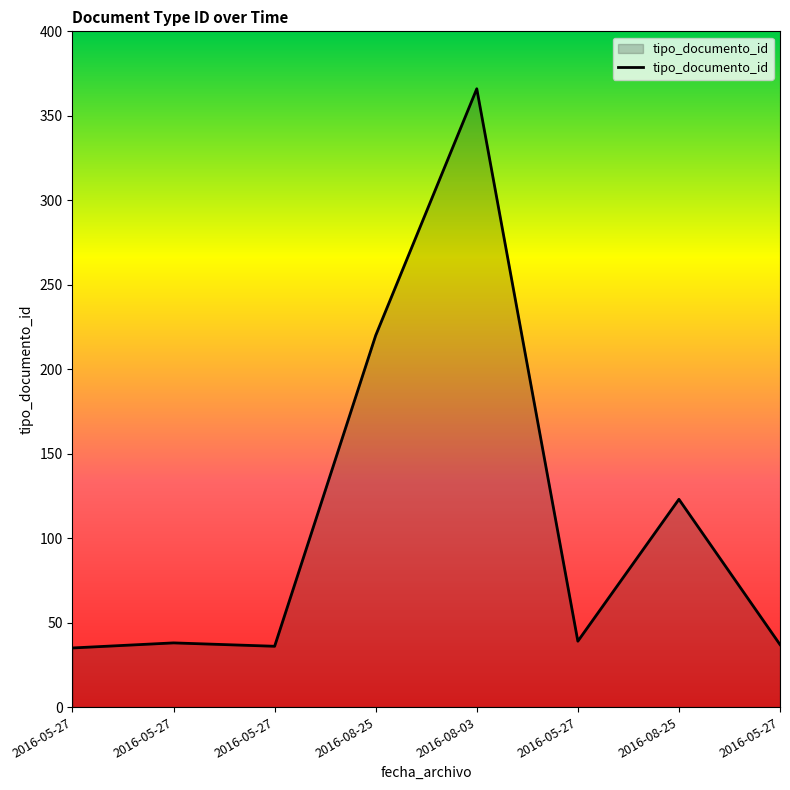

How many values are below 39?

4